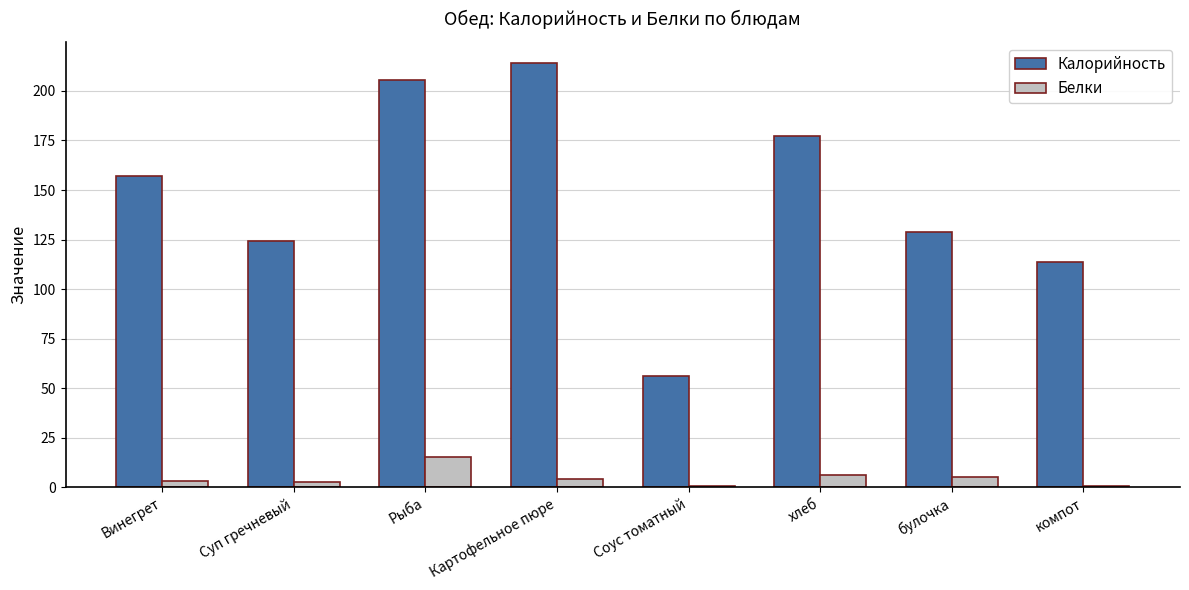

Are the bars horizontal?

No